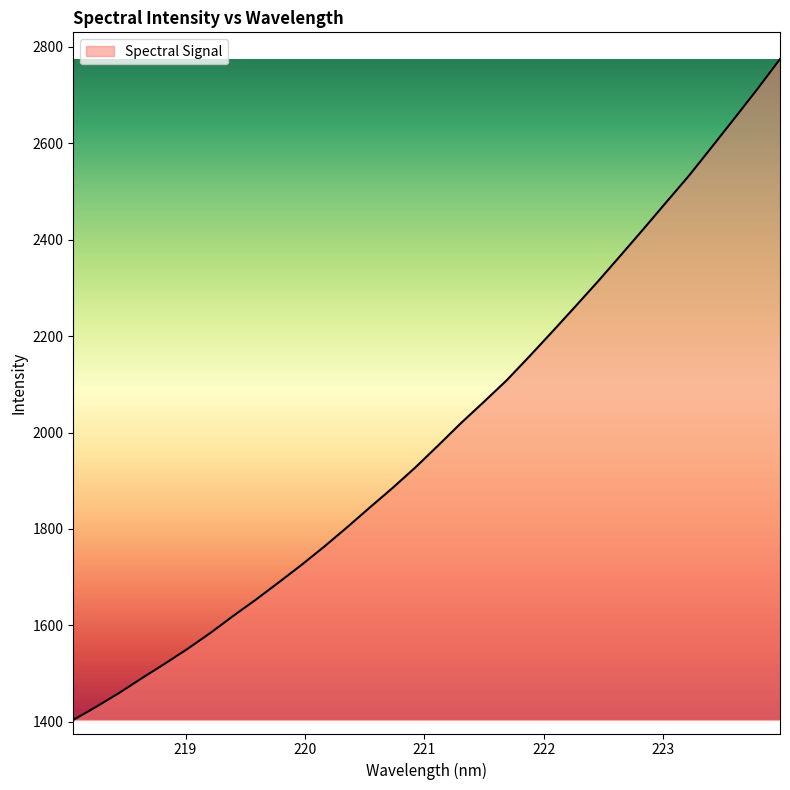

What is the greatest value displayed?

2774.5